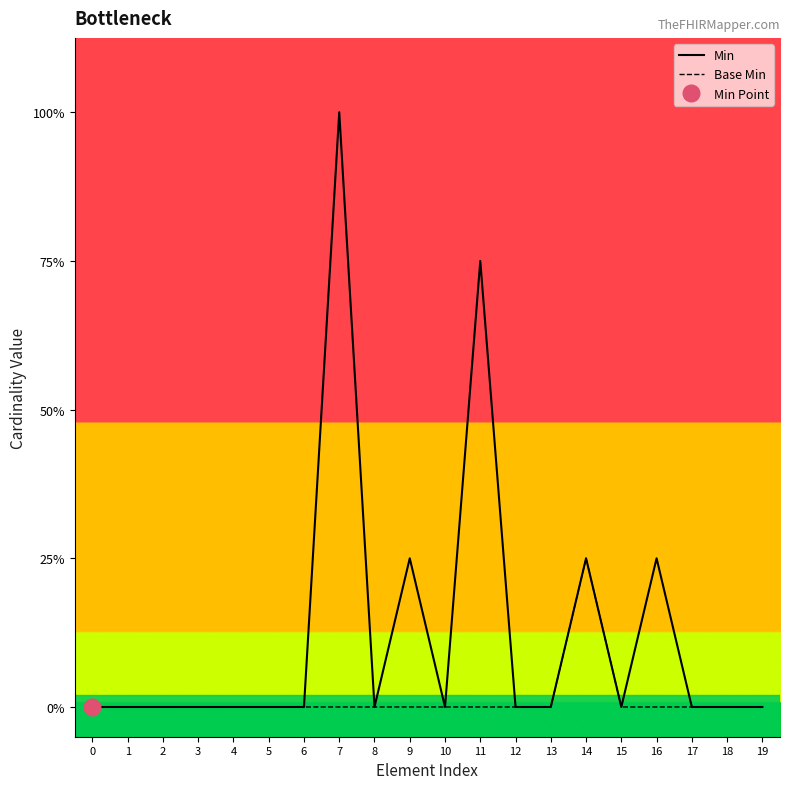

True or false: Base Min and Min cross at least once.

False